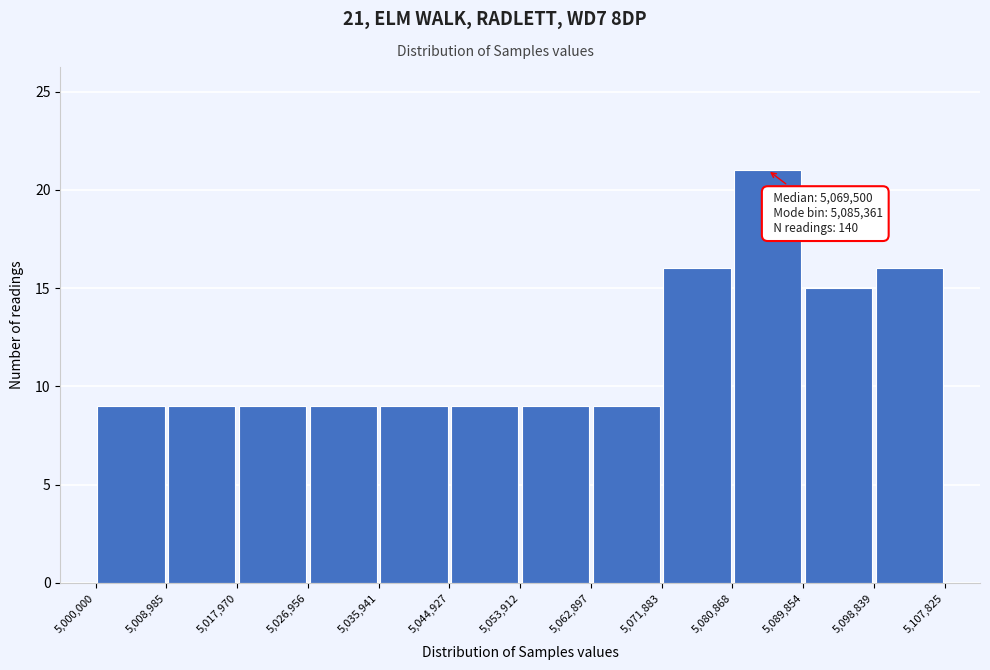

Which range on the x-axis has the tallest bar?

5,080,868 to 5,089,854